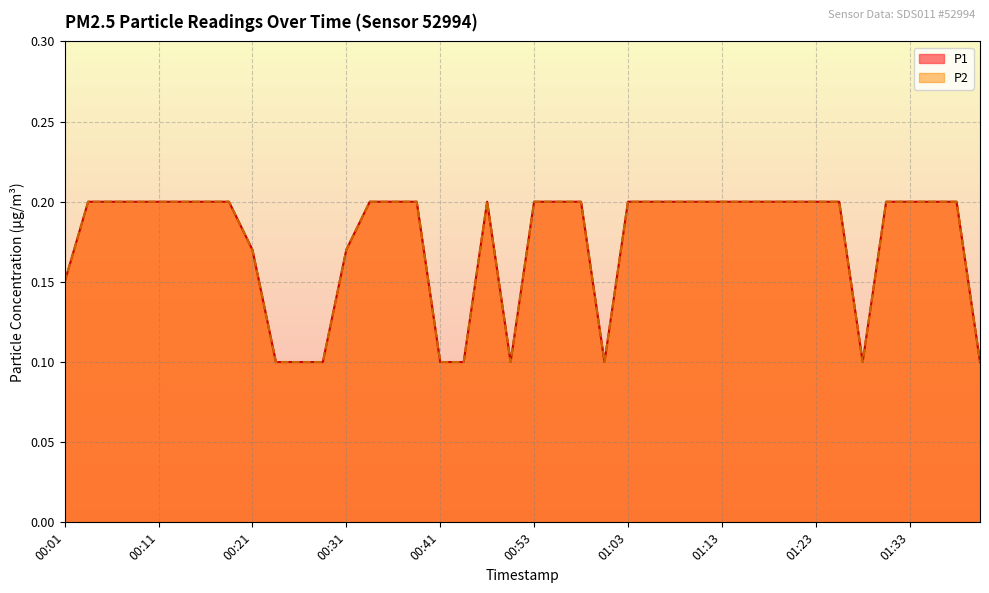

What value does the P1 series have at 01:08?

0.2